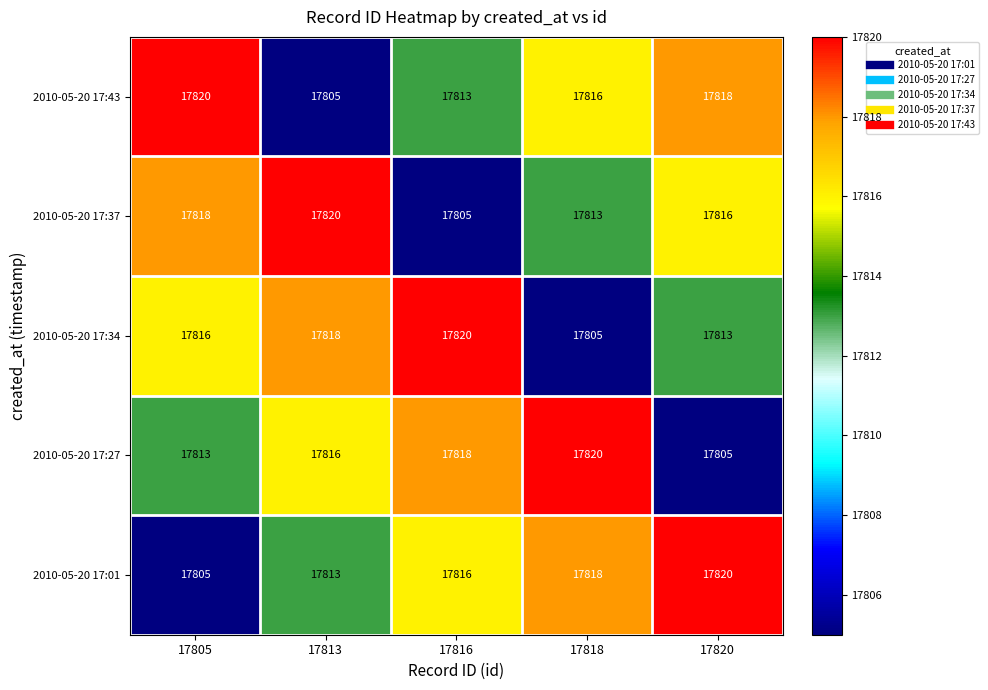

What is the difference between the 2010-05-20 17:34 values at 17818 and 17820?

8